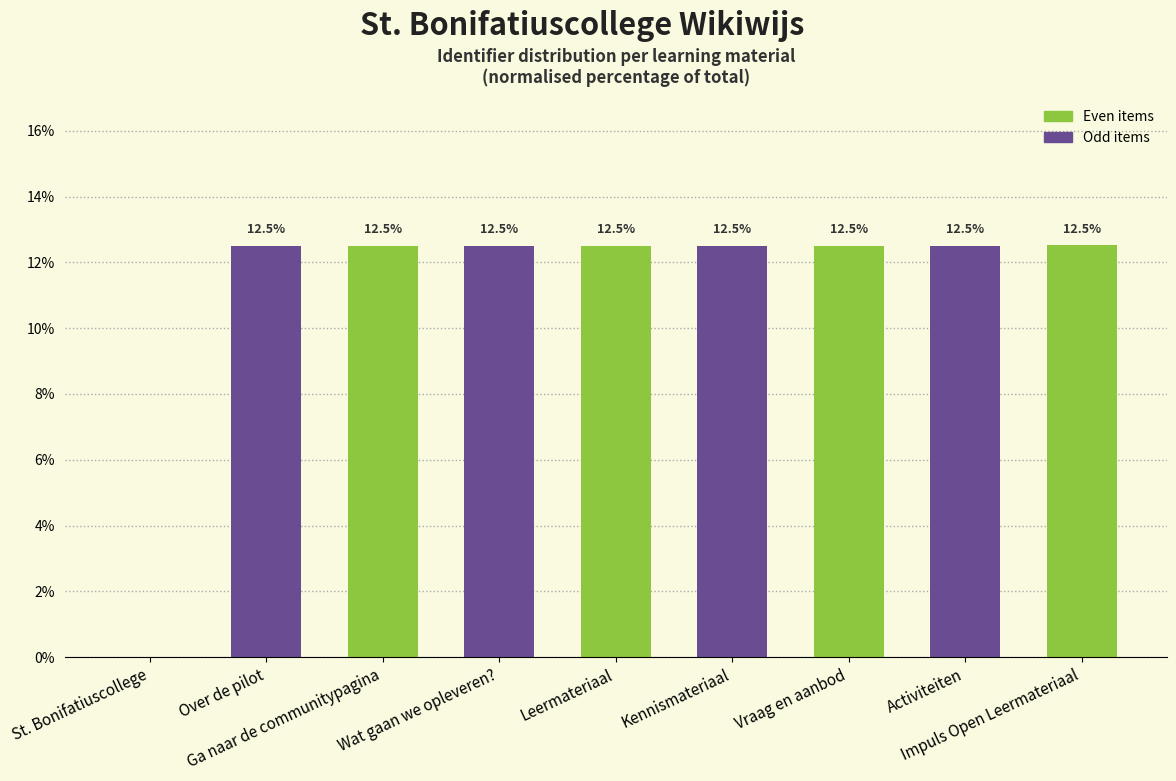

Reading left to right, extract all data points from this chart.

St. Bonifatiuscollege=0.0	Over de pilot=12.5	Ga naar de communitypagina=12.5	Wat gaan we opleveren?=12.5	Leermateriaal=12.5	Kennismateriaal=12.5	Vraag en aanbod=12.5	Activiteiten=12.5	Impuls Open Leermateriaal=12.5